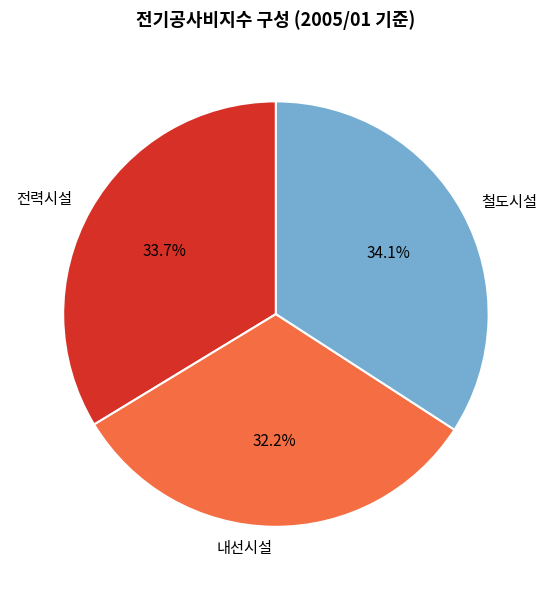

Is there a majority slice in this chart?

No